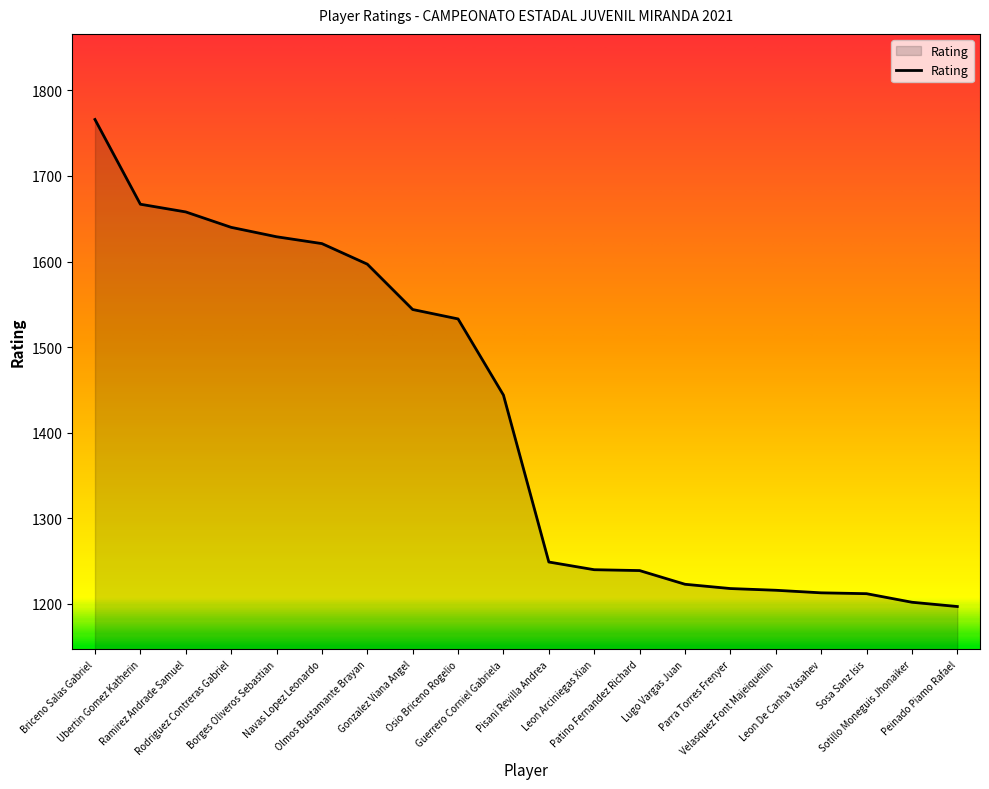

What is the difference between the maximum and minimum values?

569